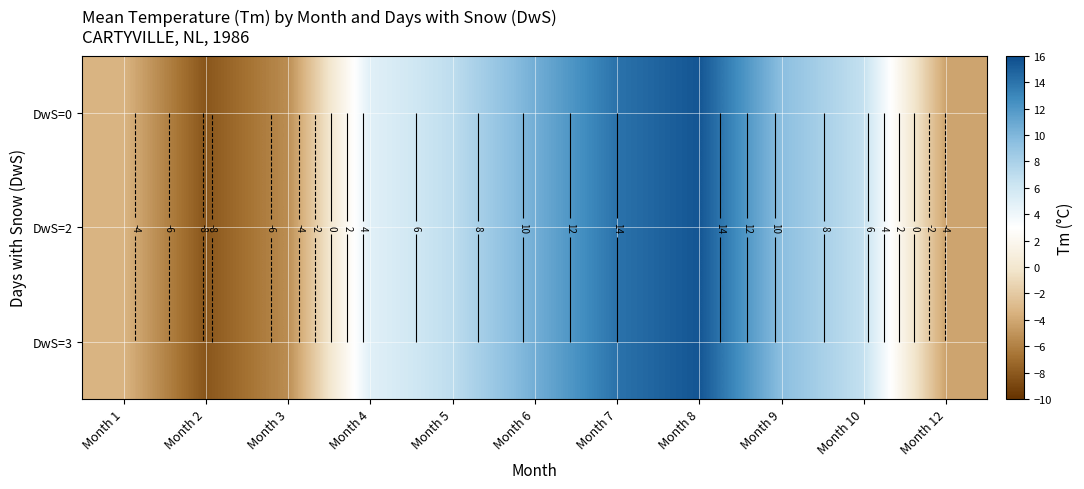

Which series has the largest total across all categories?

DwS=0